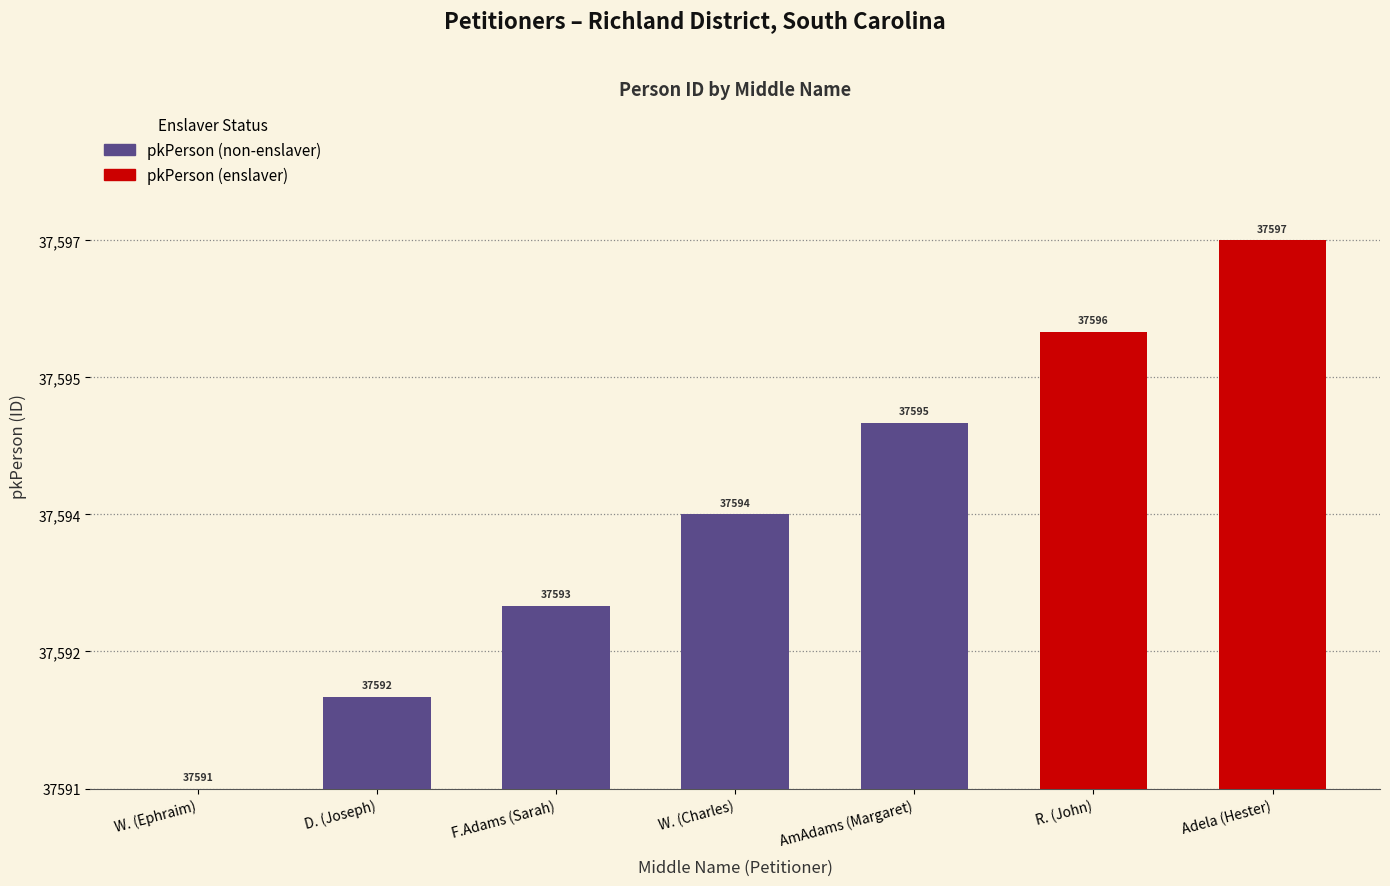

Which category has the lowest value across all series?

W. (Ephraim)